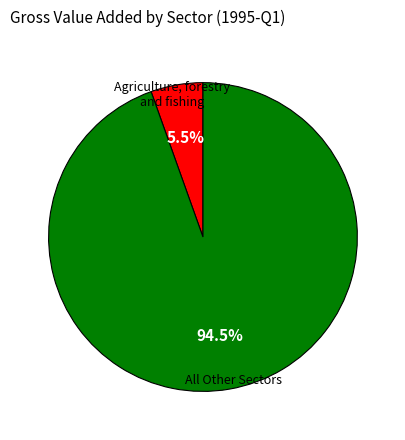

Is there any slice that represents more than half of the pie?

Yes